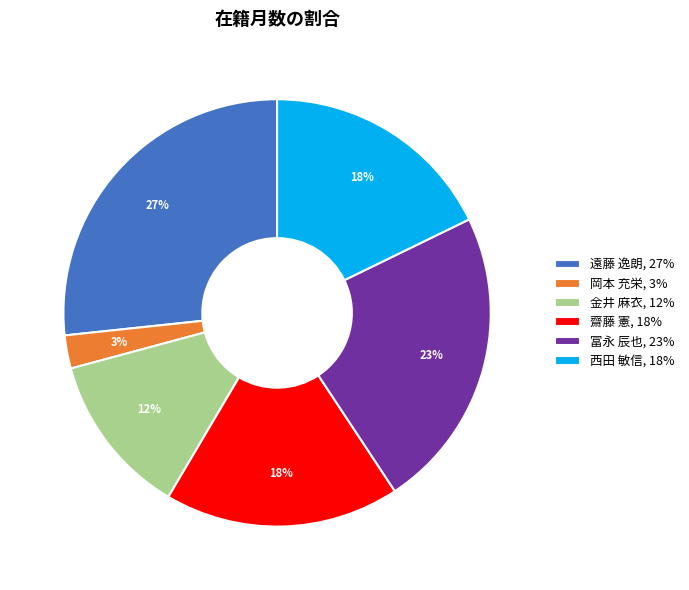

True or false: 齋藤 憲, 18% accounts for 12% of the total.

False